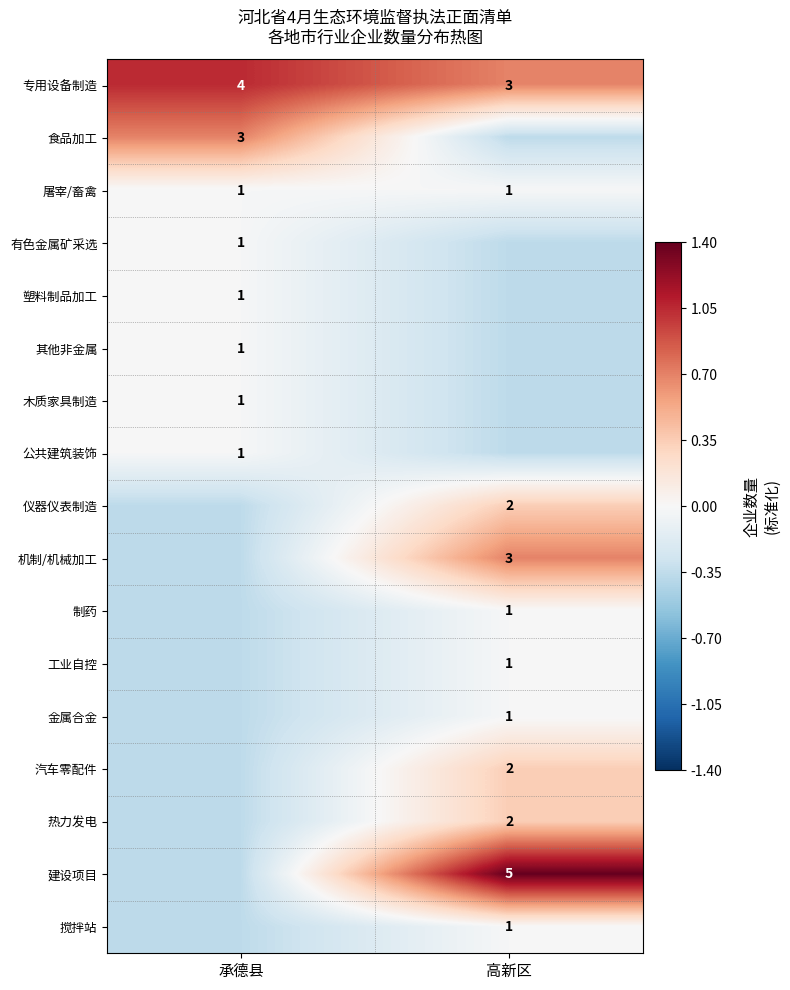

Between 高新区 and 承德县, which is larger?

承德县